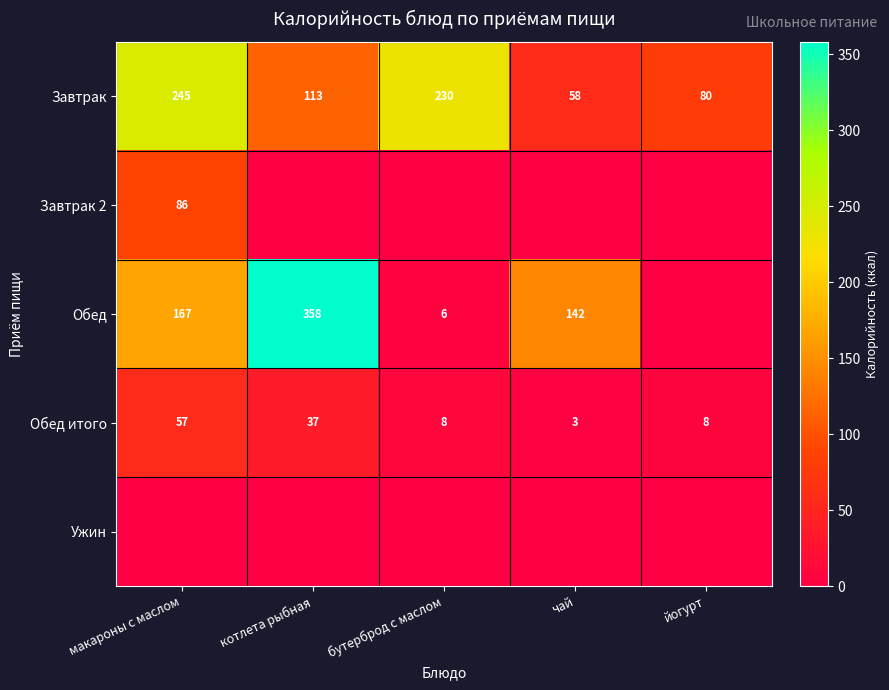

The Завтрак 2 series shows 86 at макароны с маслом. True or false?

True